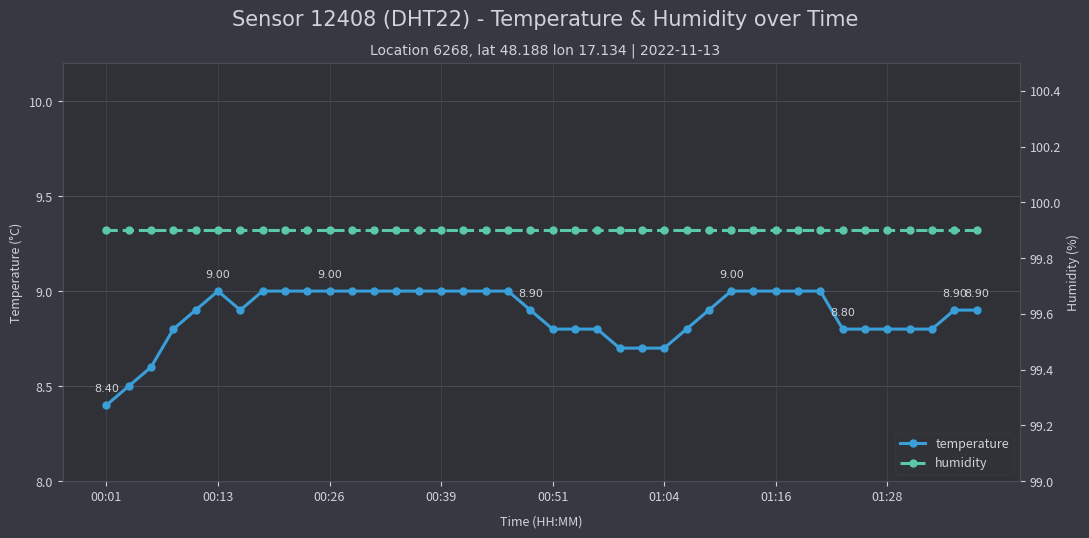

True or false: temperature and humidity intersect in this chart.

False